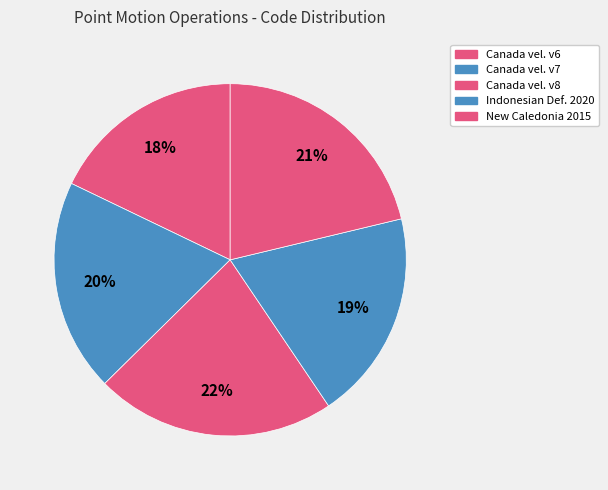

How many slices are in this pie chart?

5